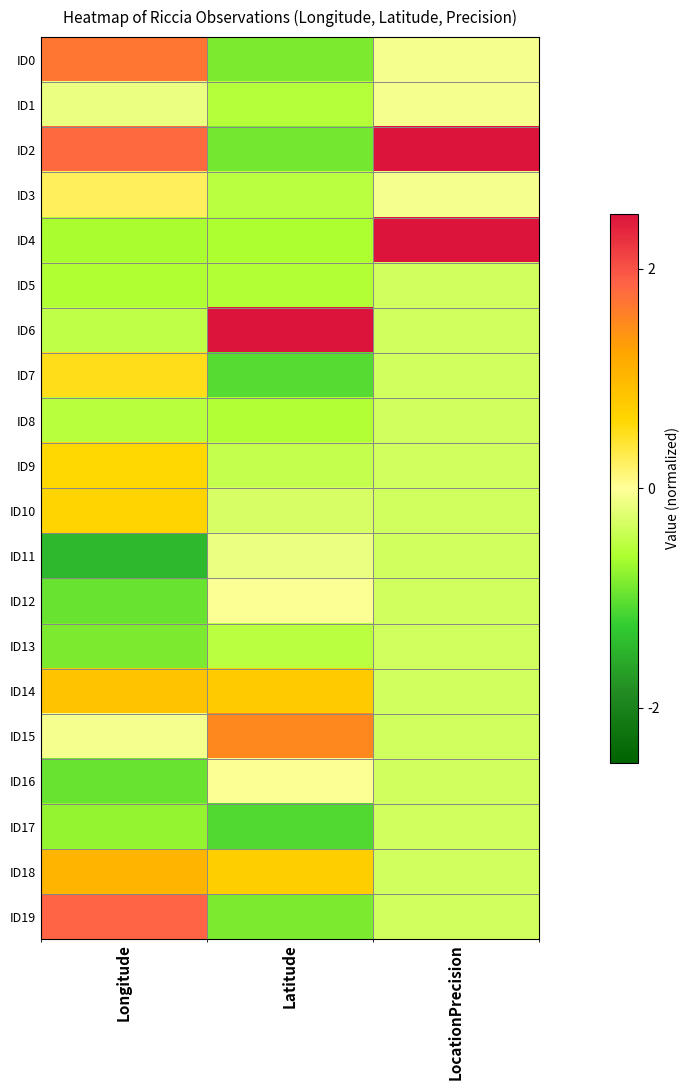

What is the spread (max minus min) of values at Latitude?

3.9